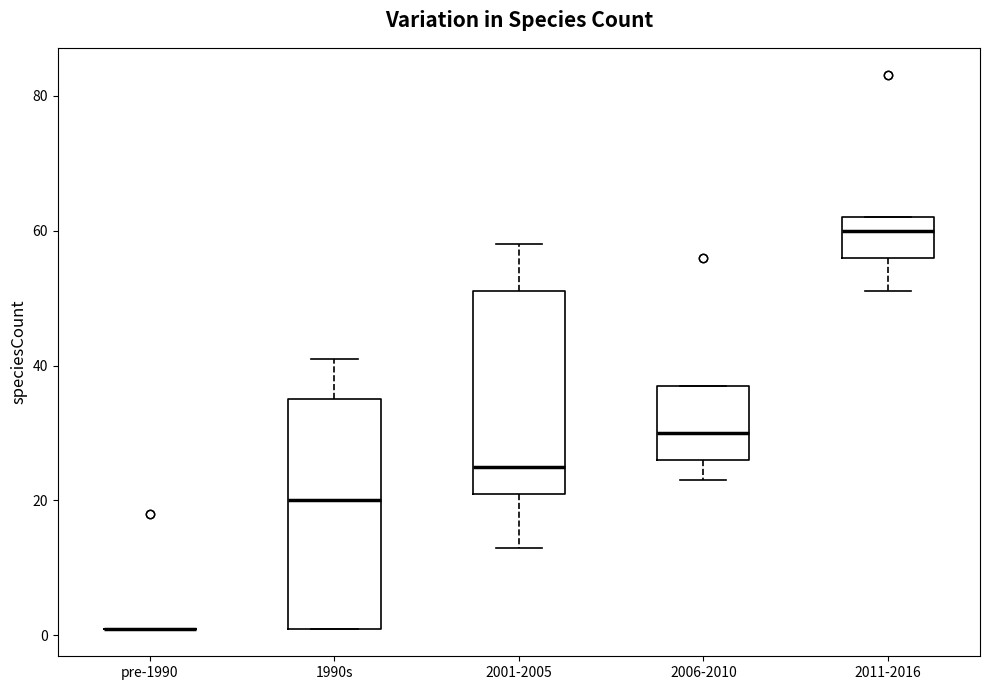

Where does the lower whisker of the box for 2006-2010 end on the y-axis? The values are not printed on the chart, so give them approximately, as read against the axis.

24